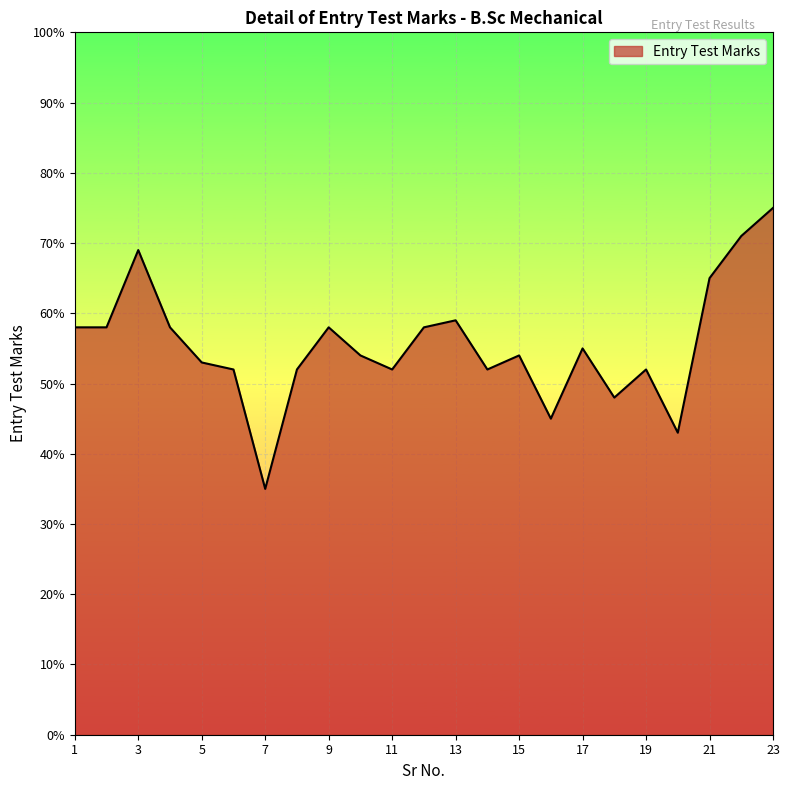

What is the smallest value displayed?

35